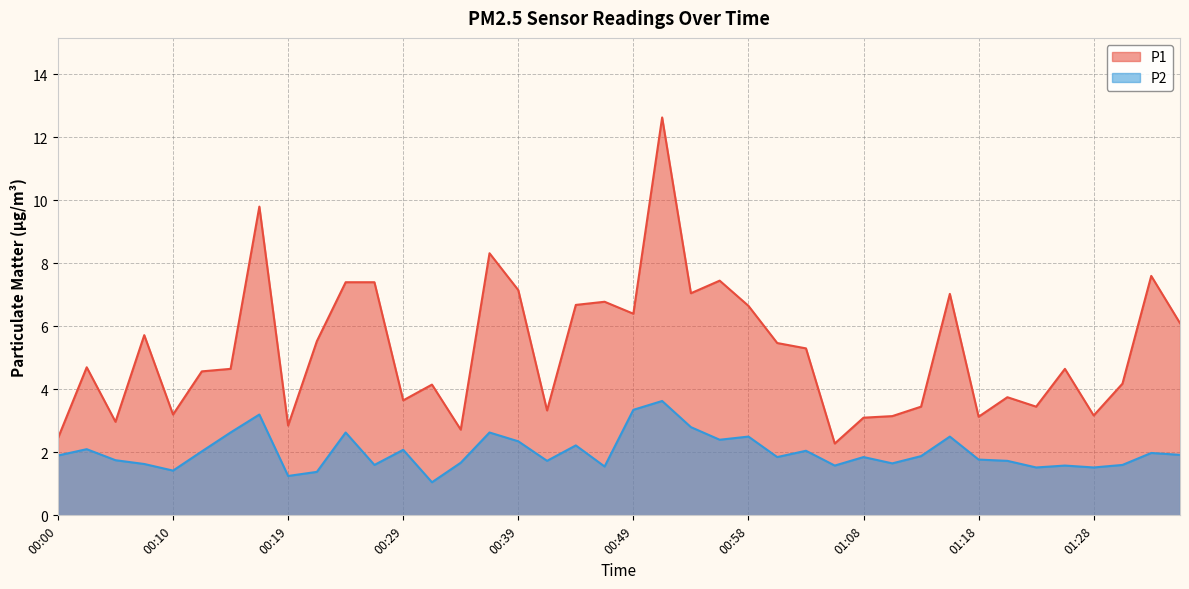

Which category has the highest value across all series?

00:51